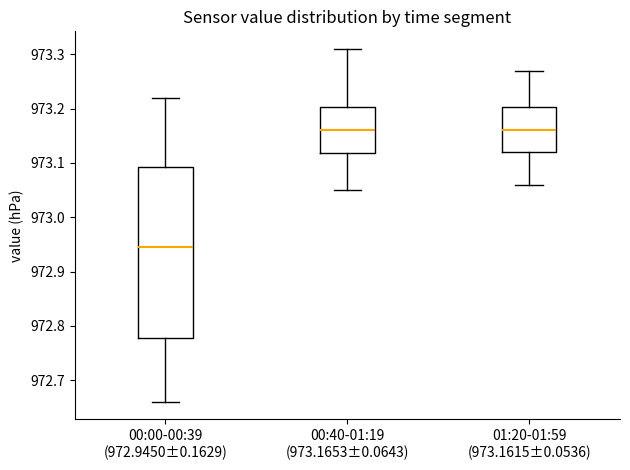

Comparing the boxes themselves (not the whiskers), which one is the tallest?

00:00-00:39 (972.9450±0.1629)